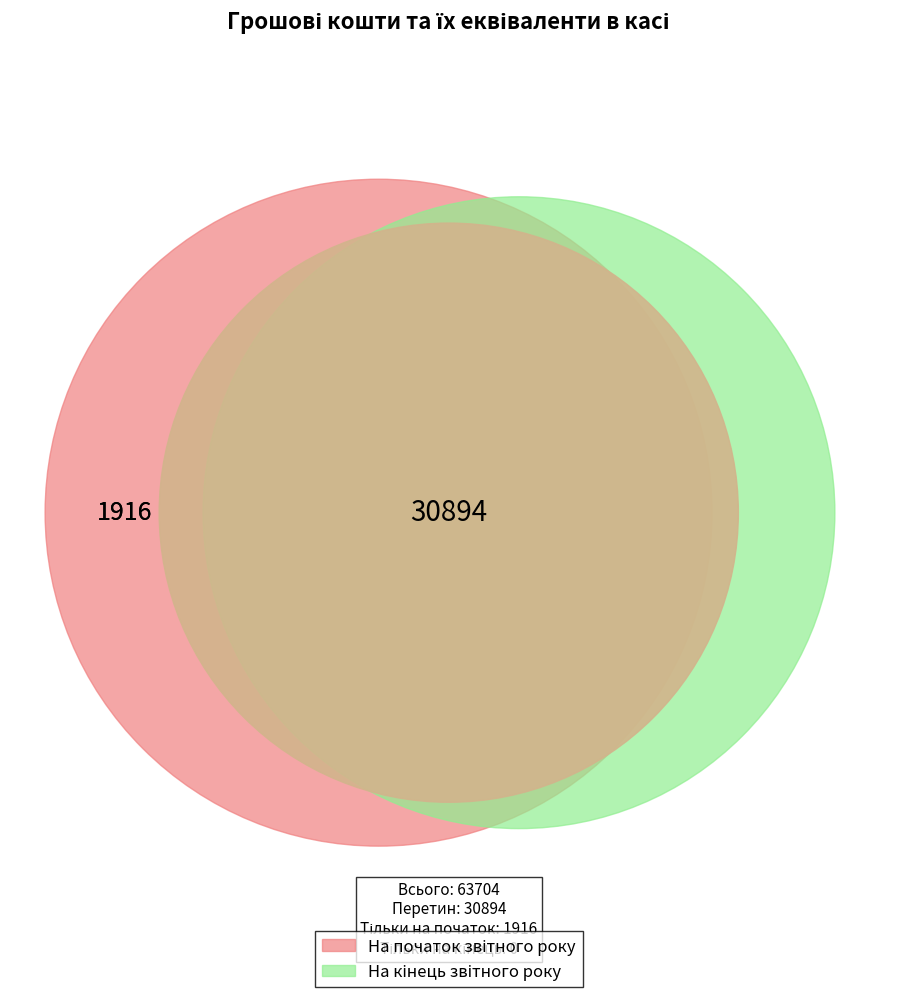

Is there any slice that represents more than half of the pie?

Yes